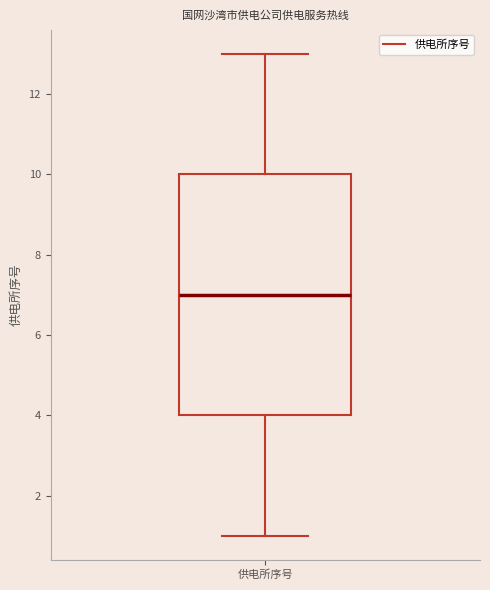

Transcribe this box plot: give where the median line is, the range the box spans, and where the two whiskers end, as read against the y-axis. The values are not printed on the chart, so give them approximately, as read against the axis.

median 7, box 4 to 10, whiskers 1 to 13